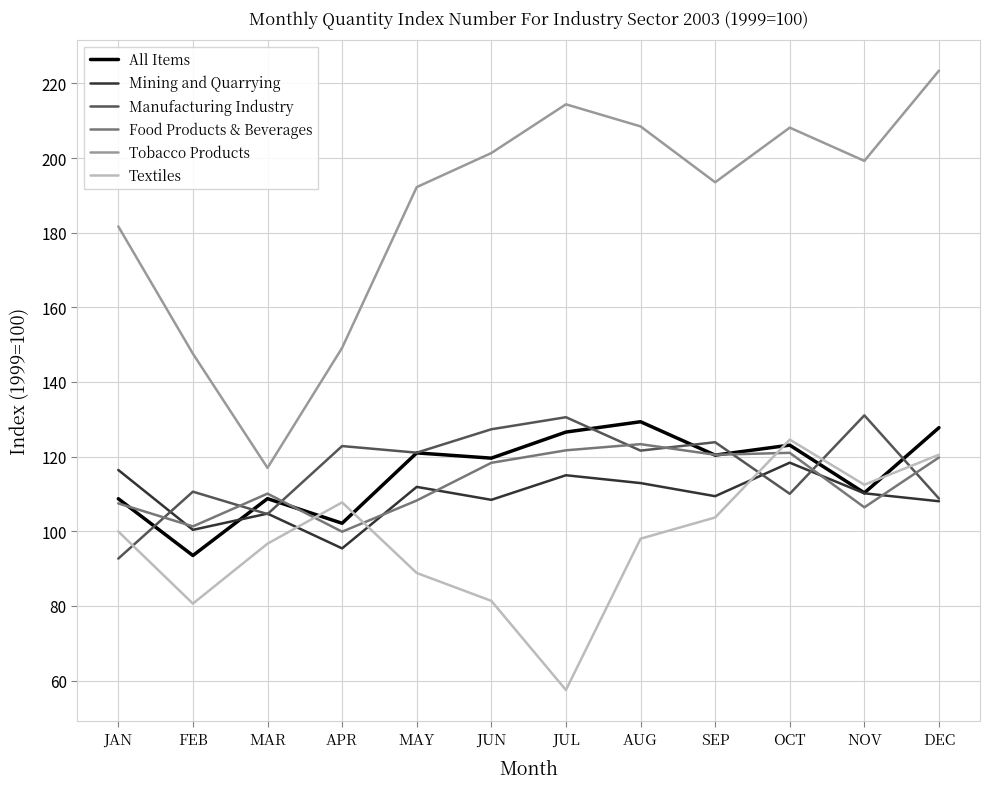

What is the total value across all series at SEP?

771.4